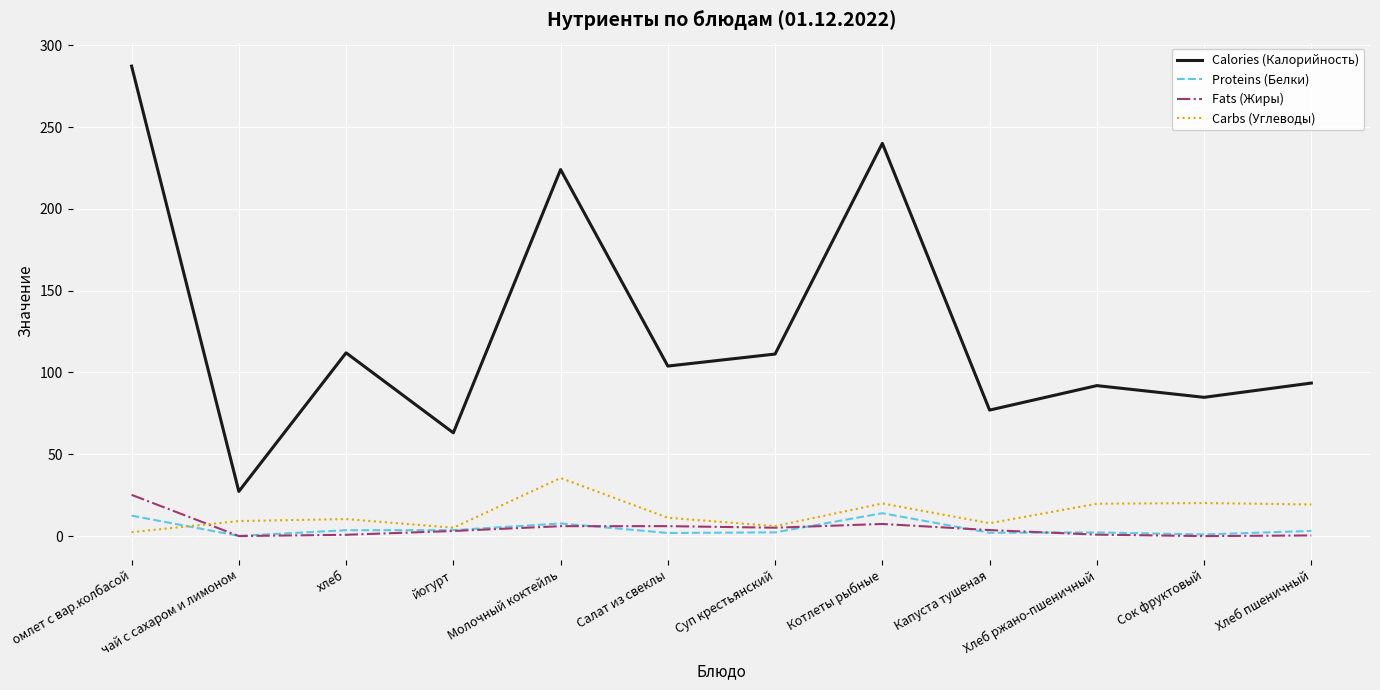

Which series changed the most between Котлеты рыбные and Сок фруктовый?

Calories (Калорийность)